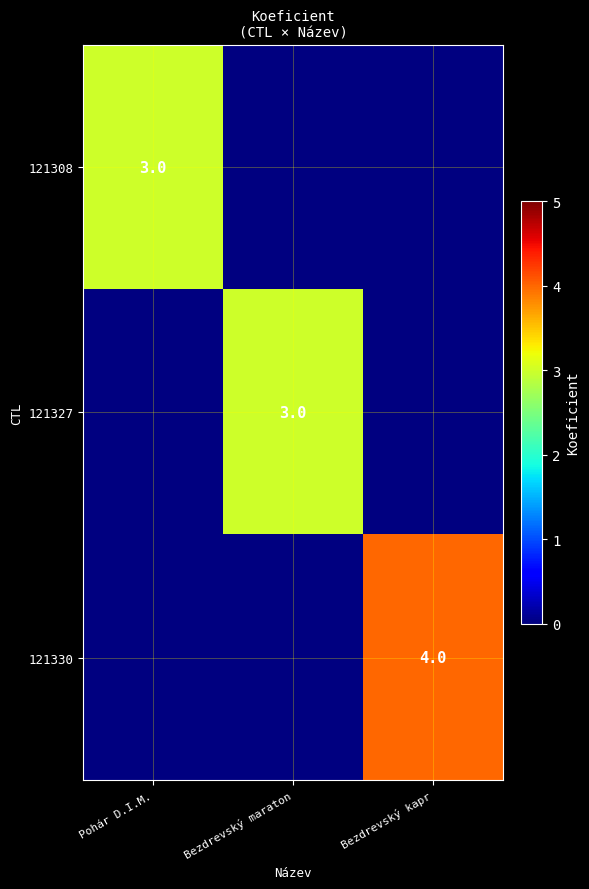

True or false: 121330 has a value of 6 at Bezdrevský kapr.

False